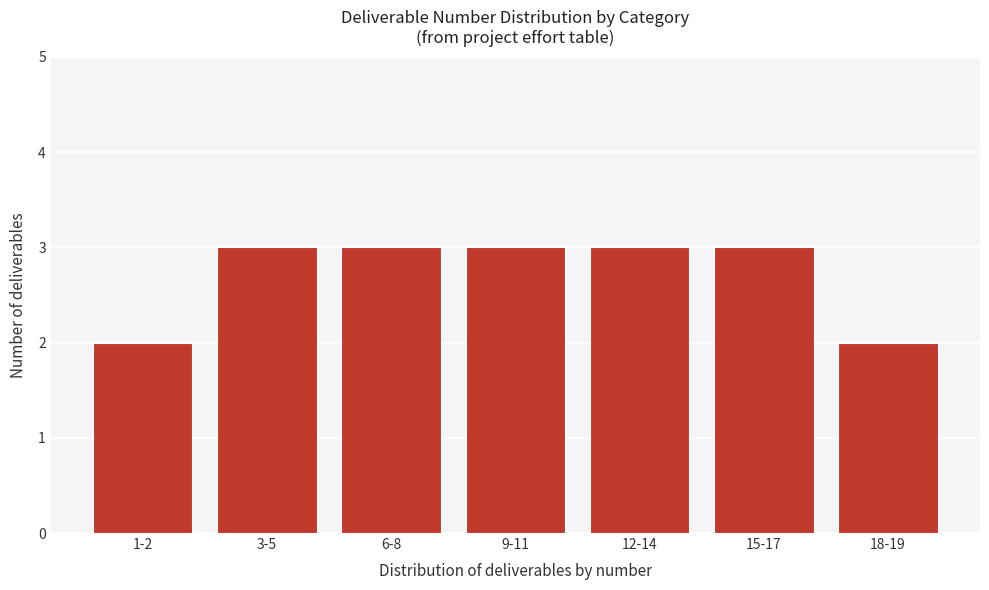

Reading right to left, transcribe all the data shown in this chart.

18-19=2	15-17=3	12-14=3	9-11=3	6-8=3	3-5=3	1-2=2